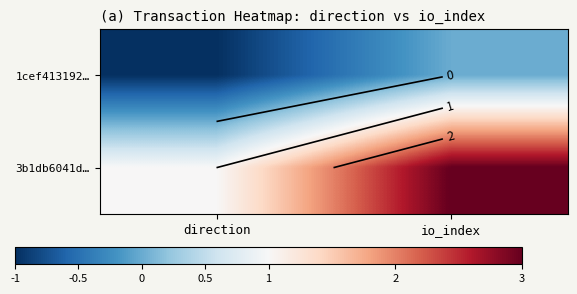

Which series has the largest total across all categories?

3b1db6041d…